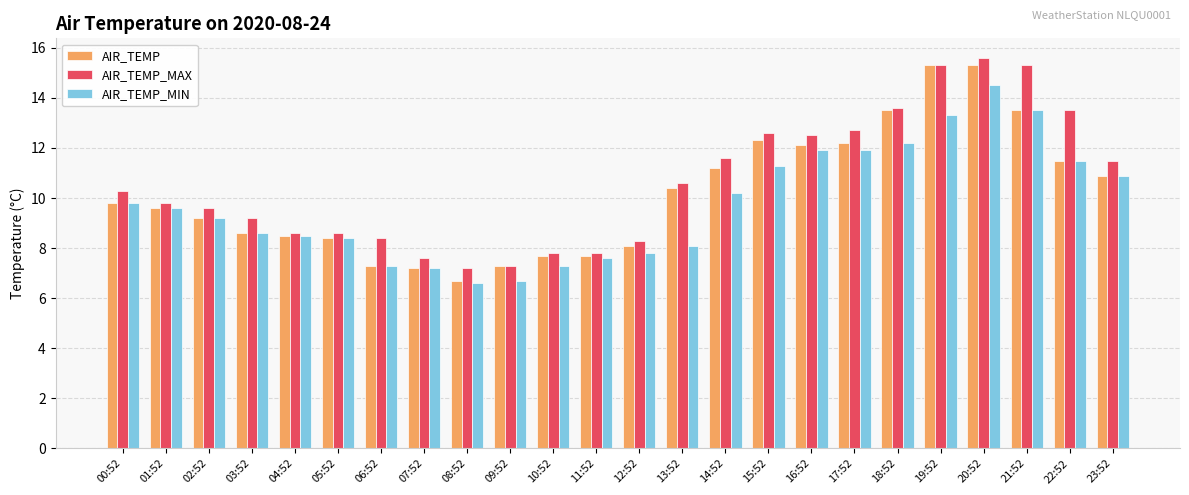

Count the number of categories in the chart.

24